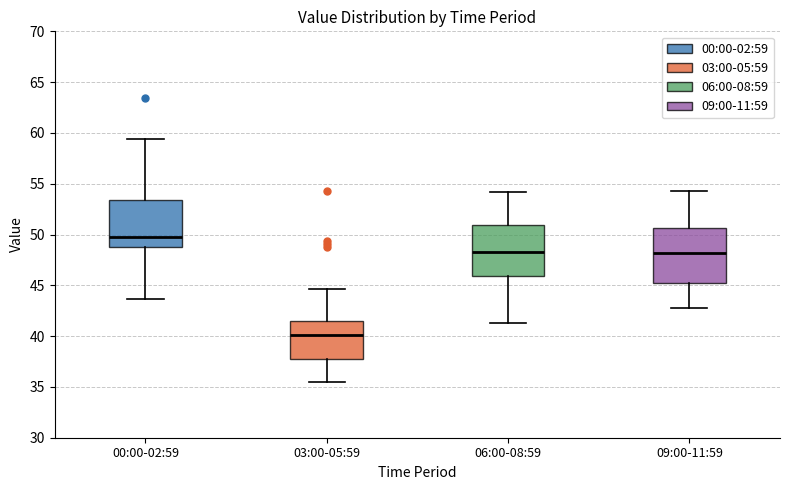

Which box's median line is the highest?

00:00-02:59